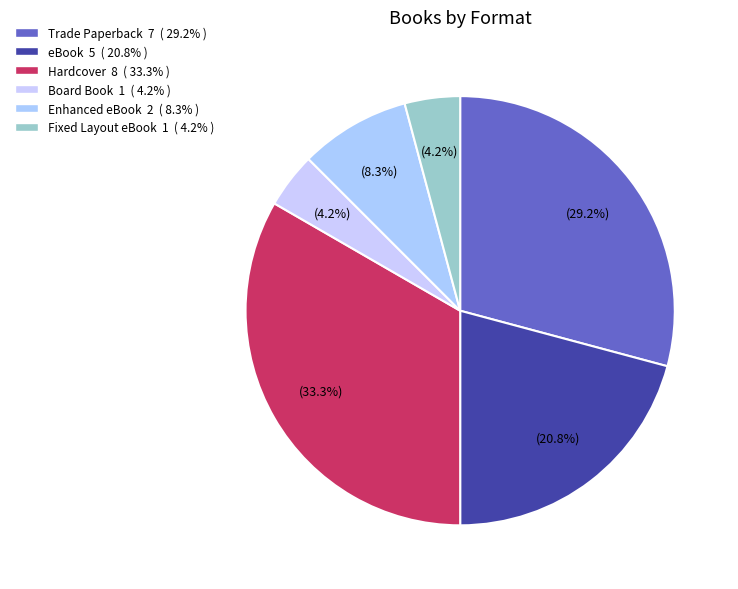

How many segments does this pie chart have?

6